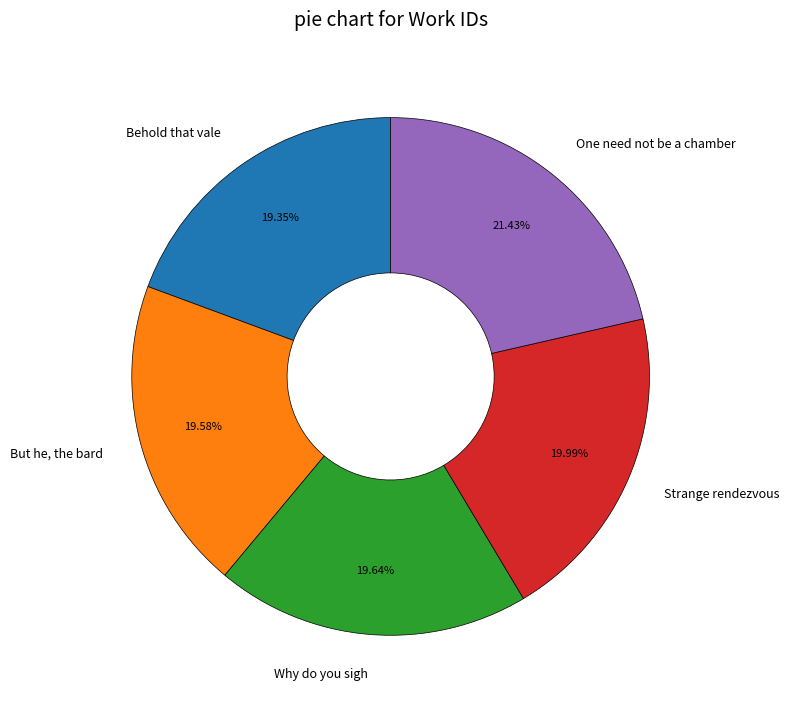

Combined, do Strange rendezvous and Why do you sigh account for over 50%?

No